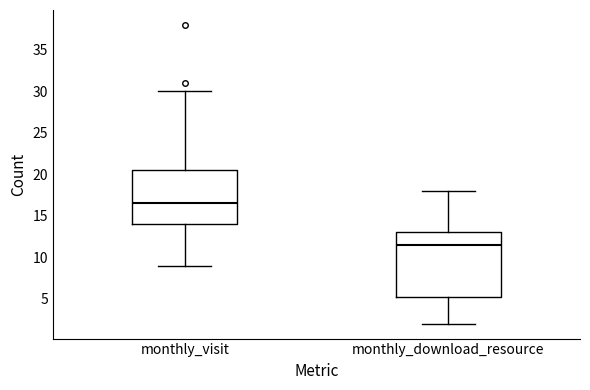

Which box is the tallest, from its lower edge to its upper edge?

monthly_download_resource